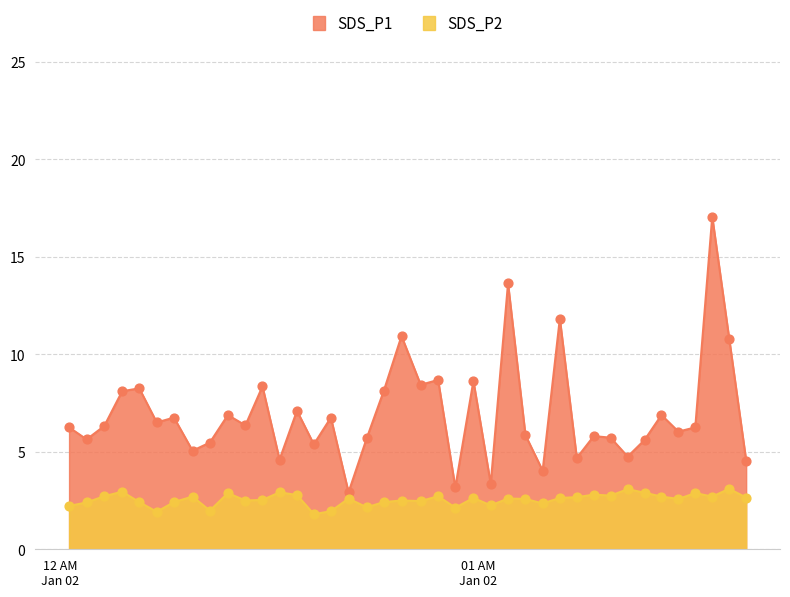

Which series contains the highest Y value?

SDS_P1